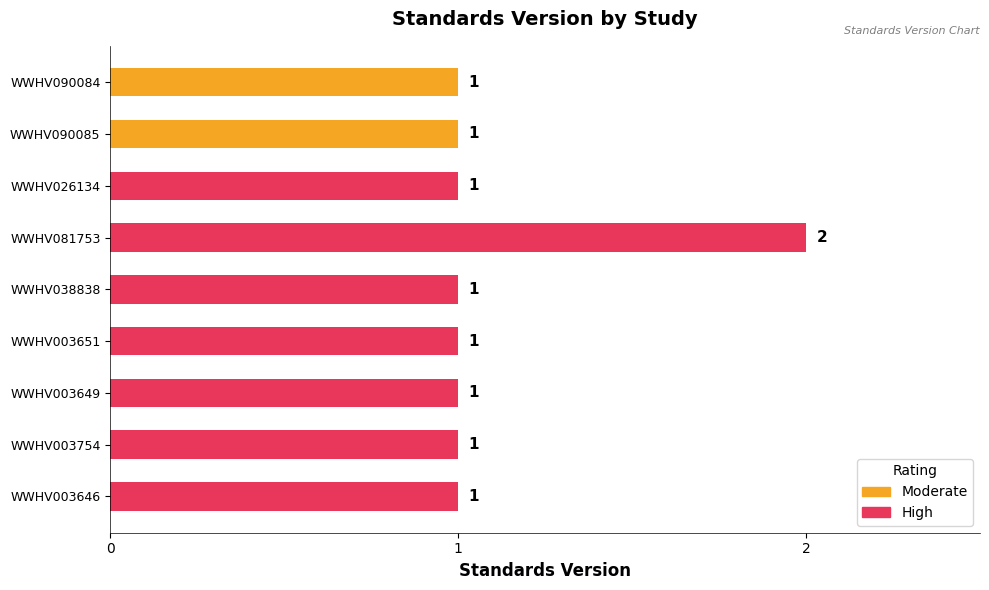

How many distinct data groups are displayed?

1